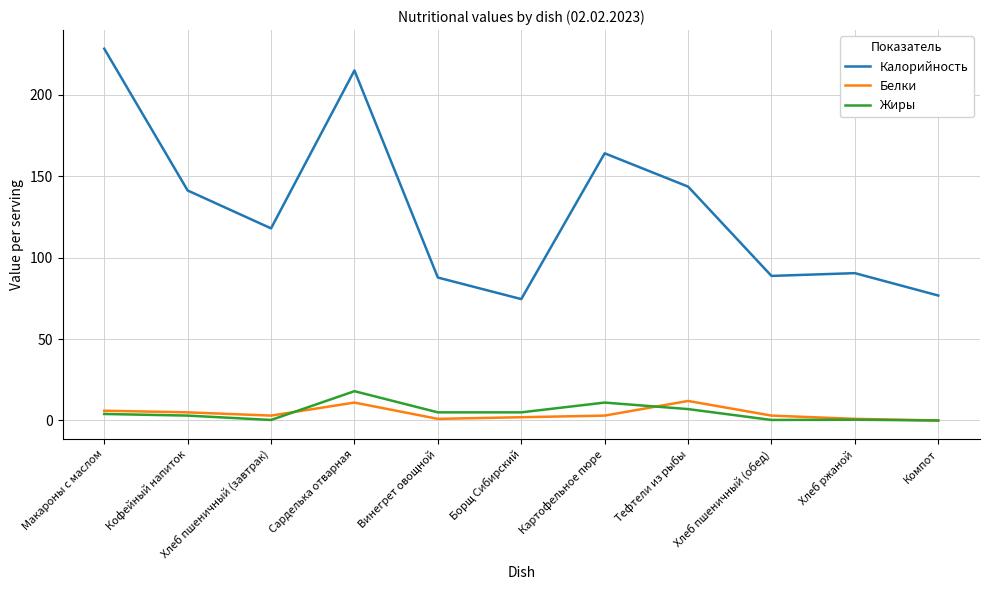

At which category does the chart reach its peak across all series?

Макароны с маслом